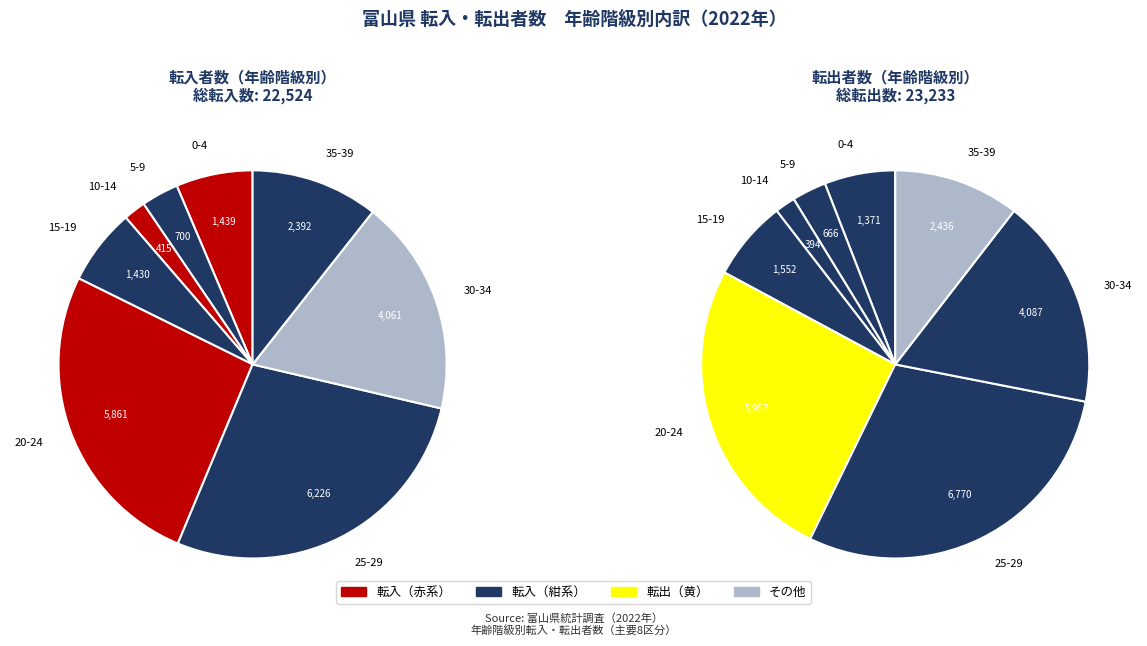

To the nearest percent, what is the average slice percentage?

6%